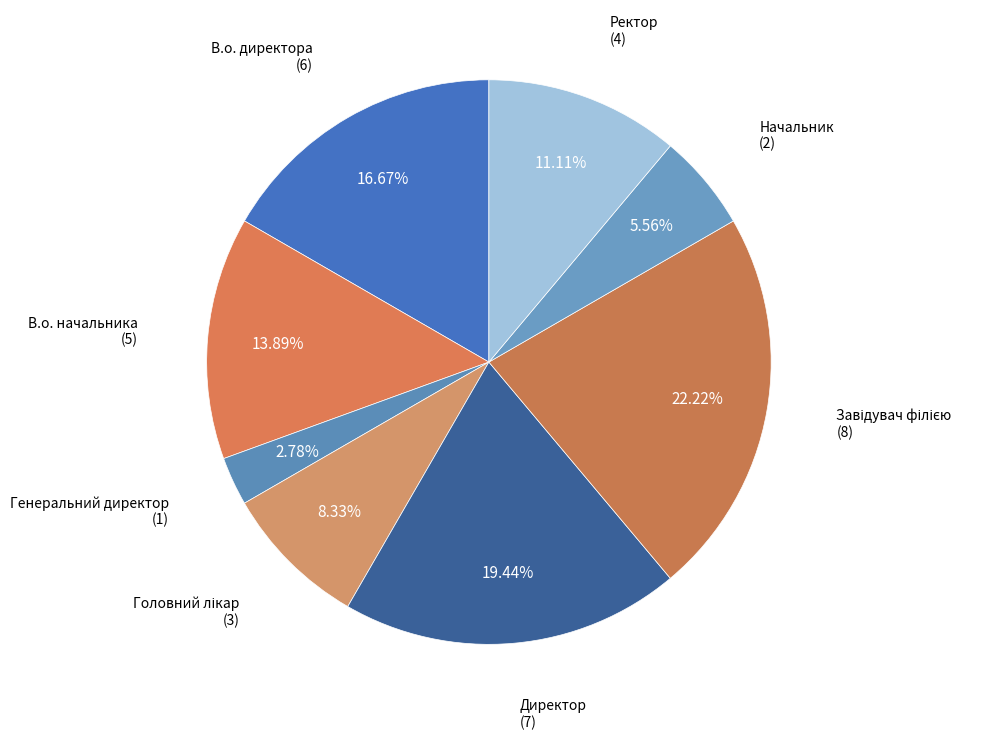

How many segments does this pie chart have?

8